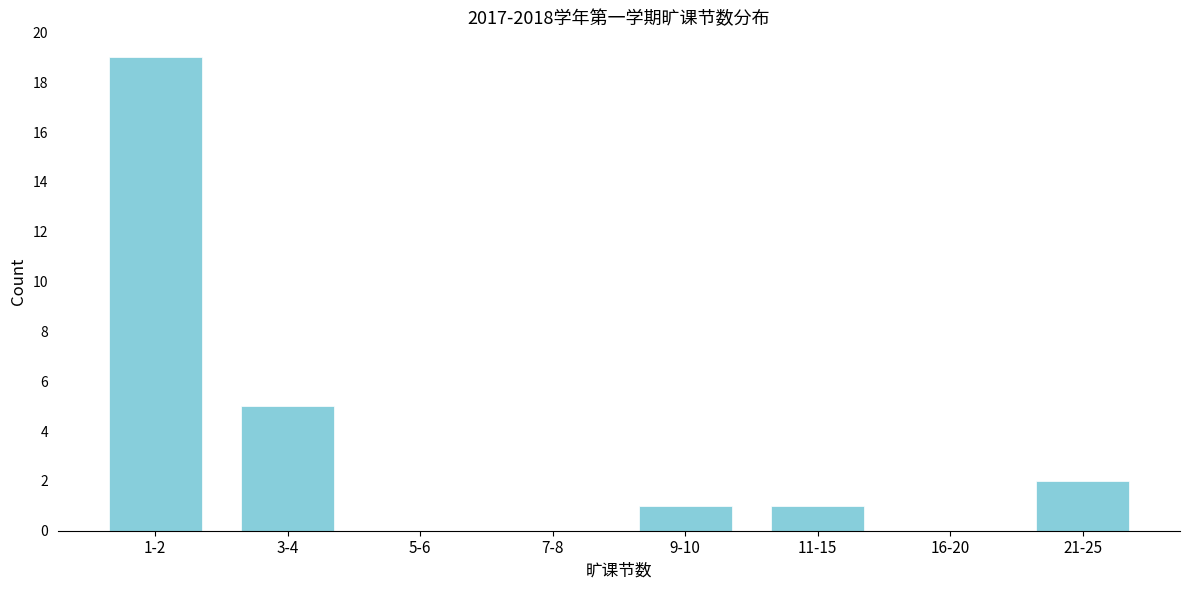

Reading right to left, list all the values displayed in this chart.

21-25=2	16-20=0	11-15=1	9-10=1	7-8=0	5-6=0	3-4=5	1-2=19